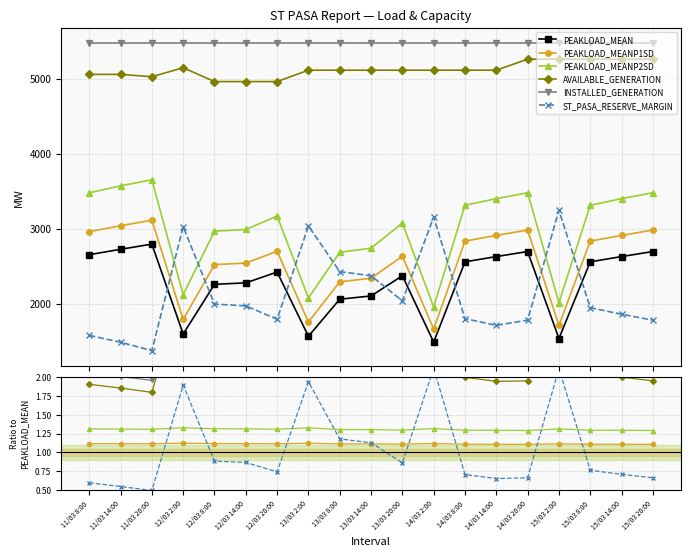

True or false: ST_PASA_RESERVE_MARGIN and AVAILABLE_GENERATION intersect in this chart.

False